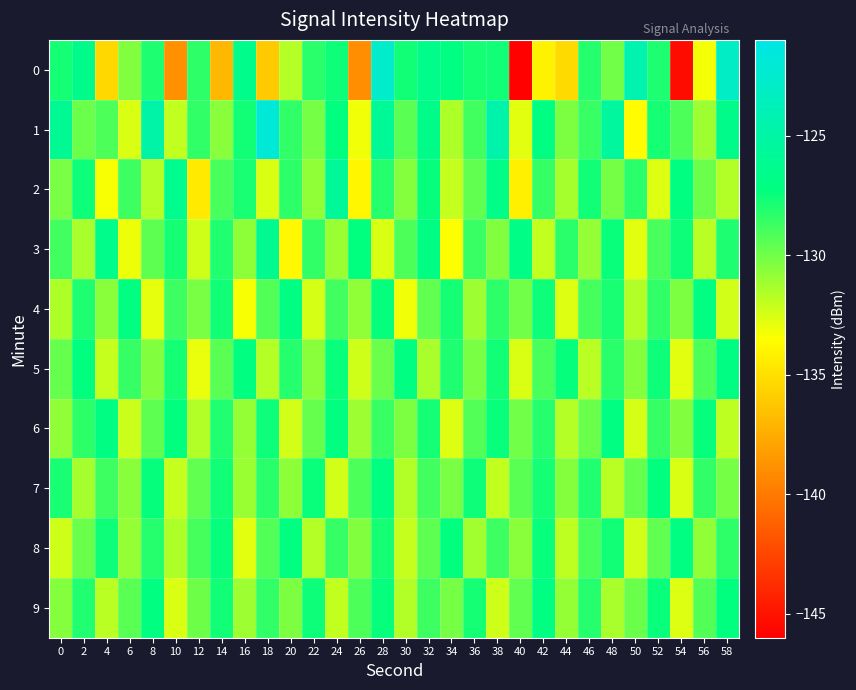

At which category is the sum across all series the highest?

28